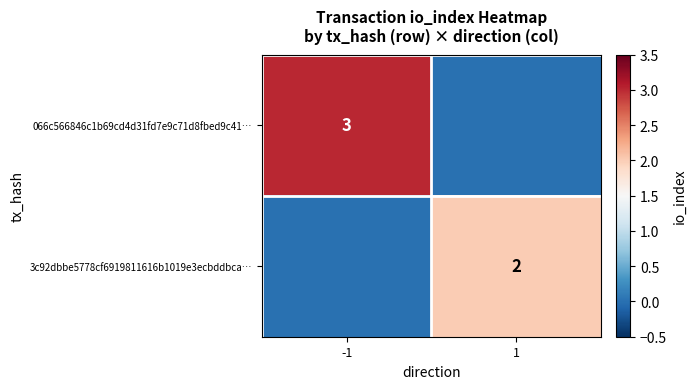

At which category is the sum across all series the highest?

-1